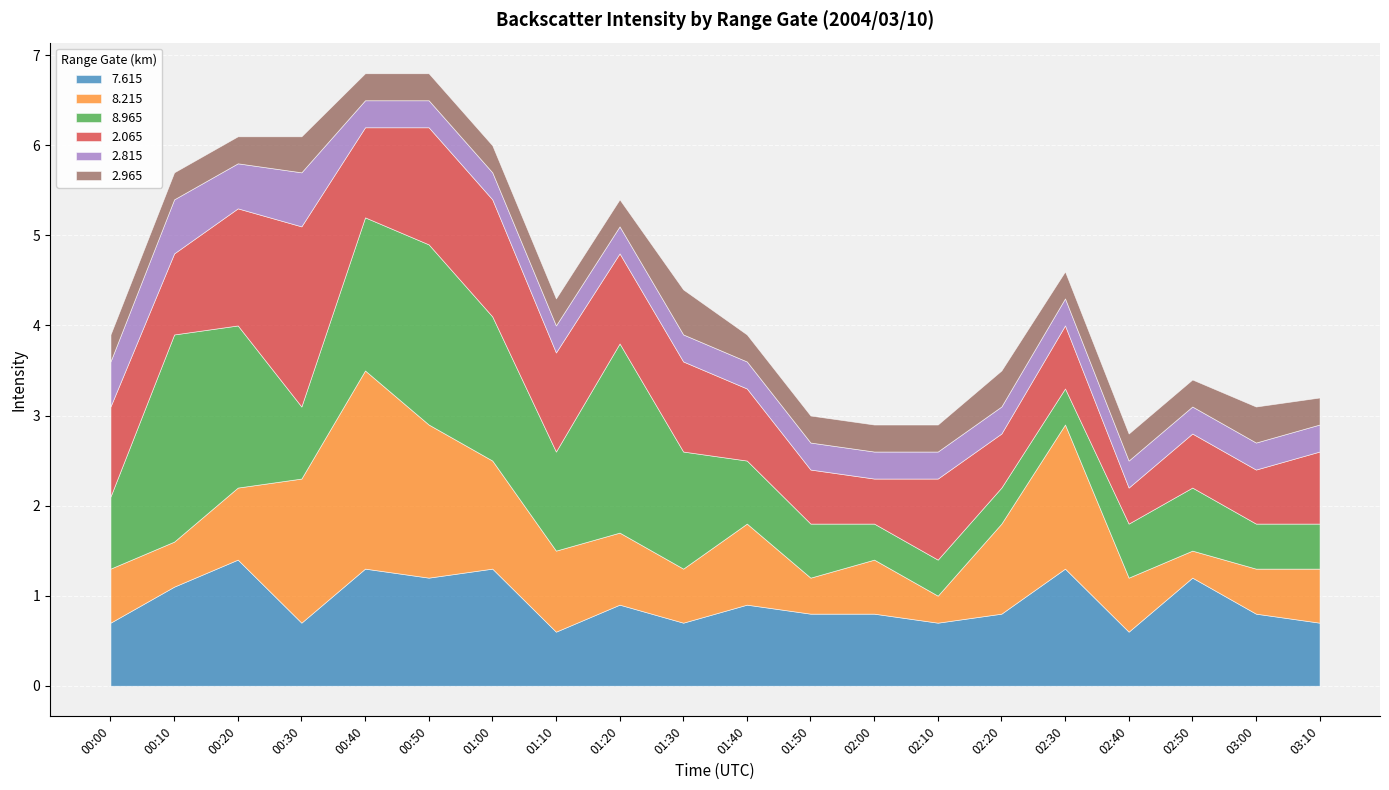

Reading left to right, transcribe all the data shown in this chart.

  7.615: 0.7	1.1	1.4	0.7	1.3	1.2	1.3	0.6	0.9	0.7	0.9	0.8	0.8	0.7	0.8	1.3	0.6	1.2	0.8	0.7
  8.215: 0.6	0.5	0.8	1.6	2.2	1.7	1.2	0.9	0.8	0.6	0.9	0.4	0.6	0.3	1.0	1.6	0.6	0.3	0.5	0.6
  8.965: 0.8	2.3	1.8	0.8	1.7	2.0	1.6	1.1	2.1	1.3	0.7	0.6	0.4	0.4	0.4	0.4	0.6	0.7	0.5	0.5
  2.065: 1.0	0.9	1.3	2.0	1.0	1.3	1.3	1.1	1.0	1.0	0.8	0.6	0.5	0.9	0.6	0.7	0.4	0.6	0.6	0.8
  2.815: 0.5	0.6	0.5	0.6	0.3	0.3	0.3	0.3	0.3	0.3	0.3	0.3	0.3	0.3	0.3	0.3	0.3	0.3	0.3	0.3
  2.965: 0.3	0.3	0.3	0.4	0.3	0.3	0.3	0.3	0.3	0.5	0.3	0.3	0.3	0.3	0.4	0.3	0.3	0.3	0.4	0.3